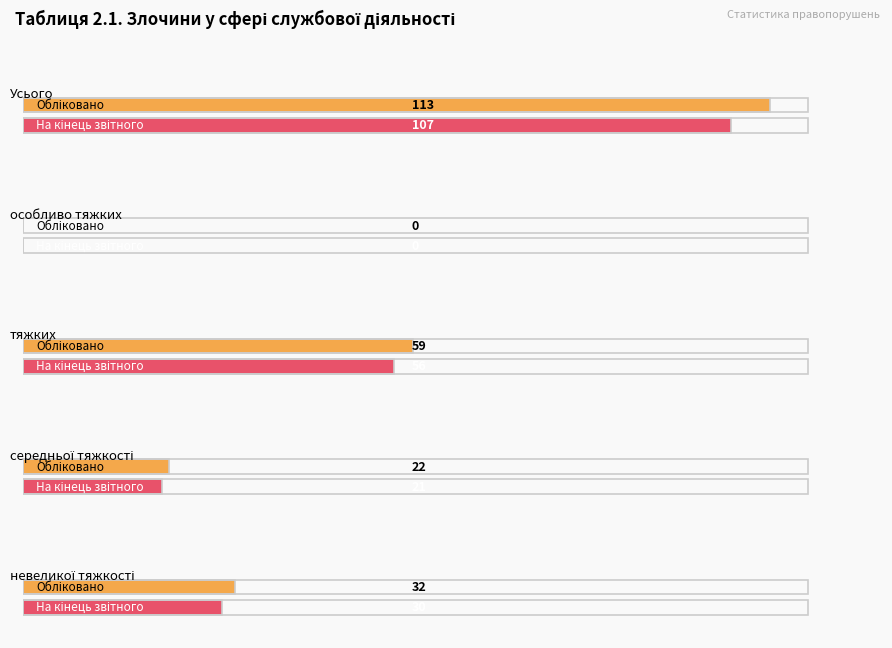

What is the label of the 5th bar from the right?

Усього